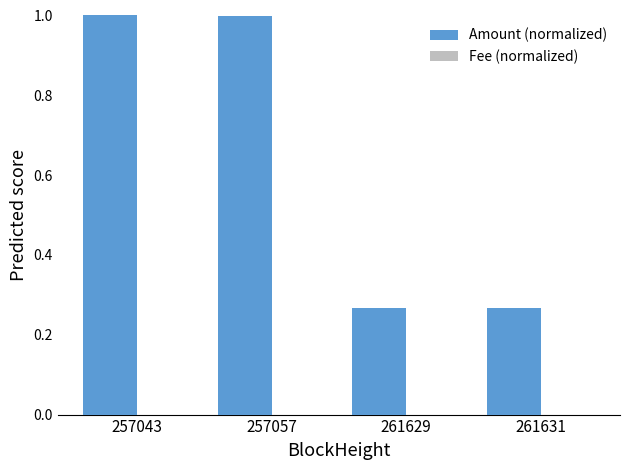

Which series has the largest total across all categories?

Amount (normalized)